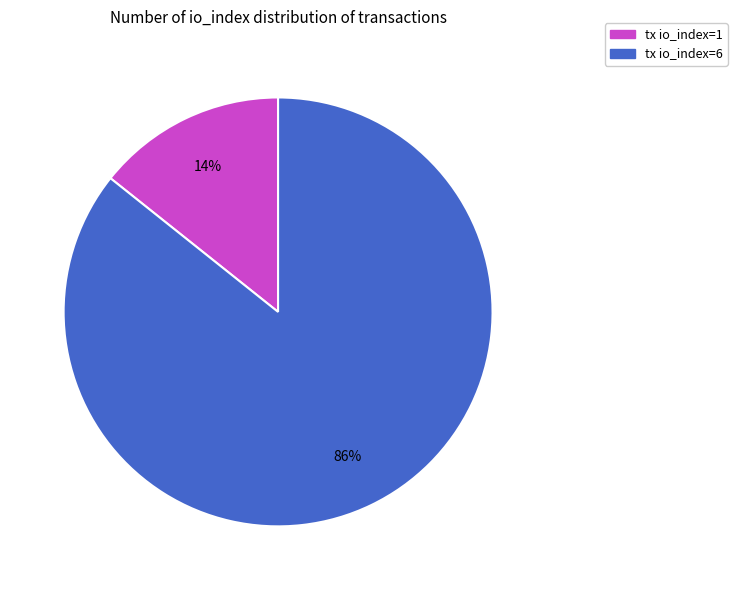

Which slice is the smallest?

tx io_index=1